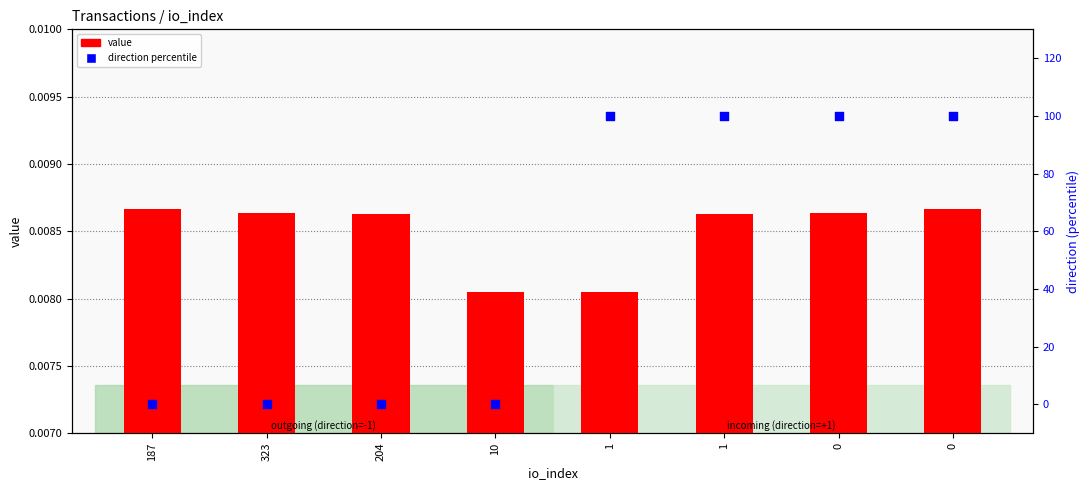

Which series contains the highest Y value?

direction percentile